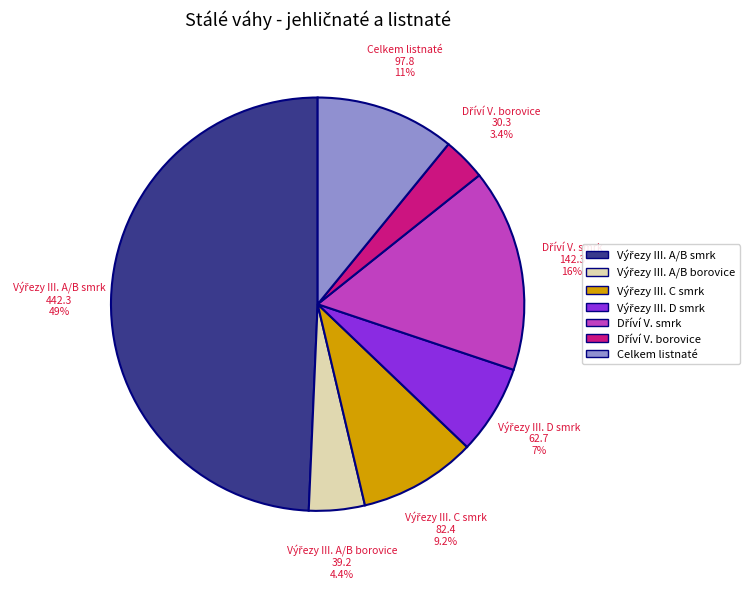

Does Celkem listnaté account for over 50% of the chart?

No